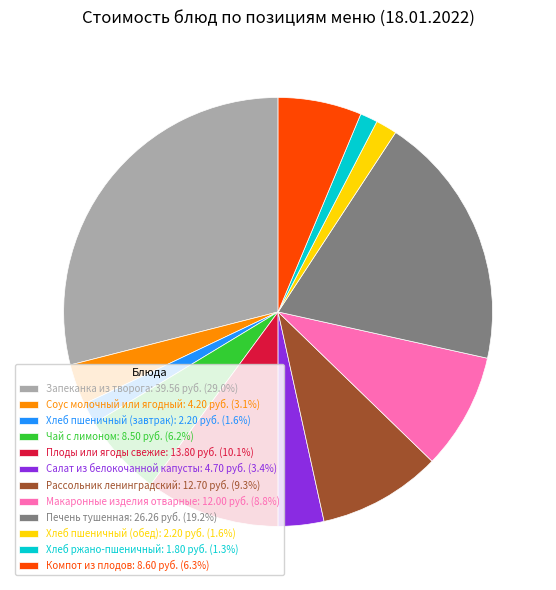

Do Чай с лимоном: 8.50 руб. (6.2%) and Запеканка из творога: 39.56 руб. (29.0%) together represent more than half of the pie?

No